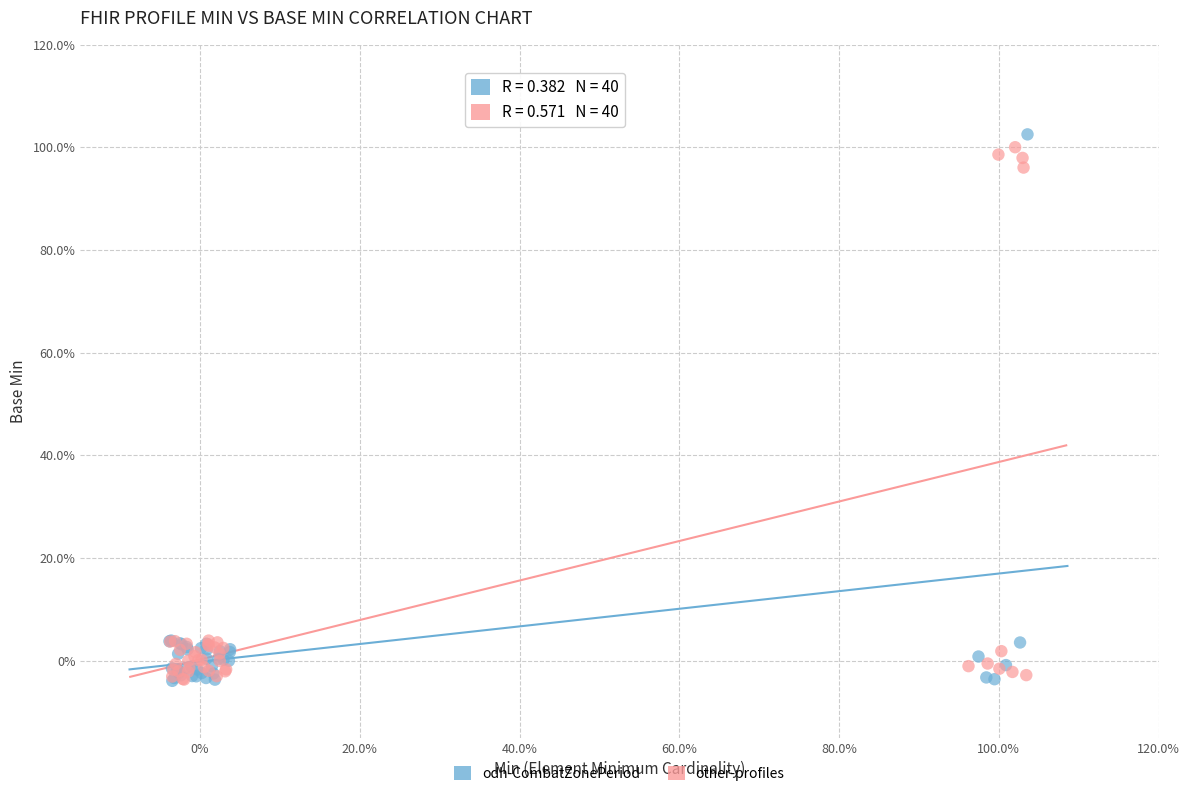

What are all the series names shown in the legend?

odh-CombatZonePeriod, other-profiles